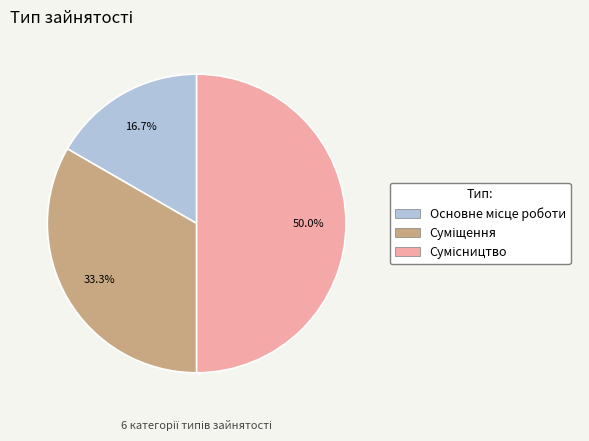

Count the number of slices in the pie.

3